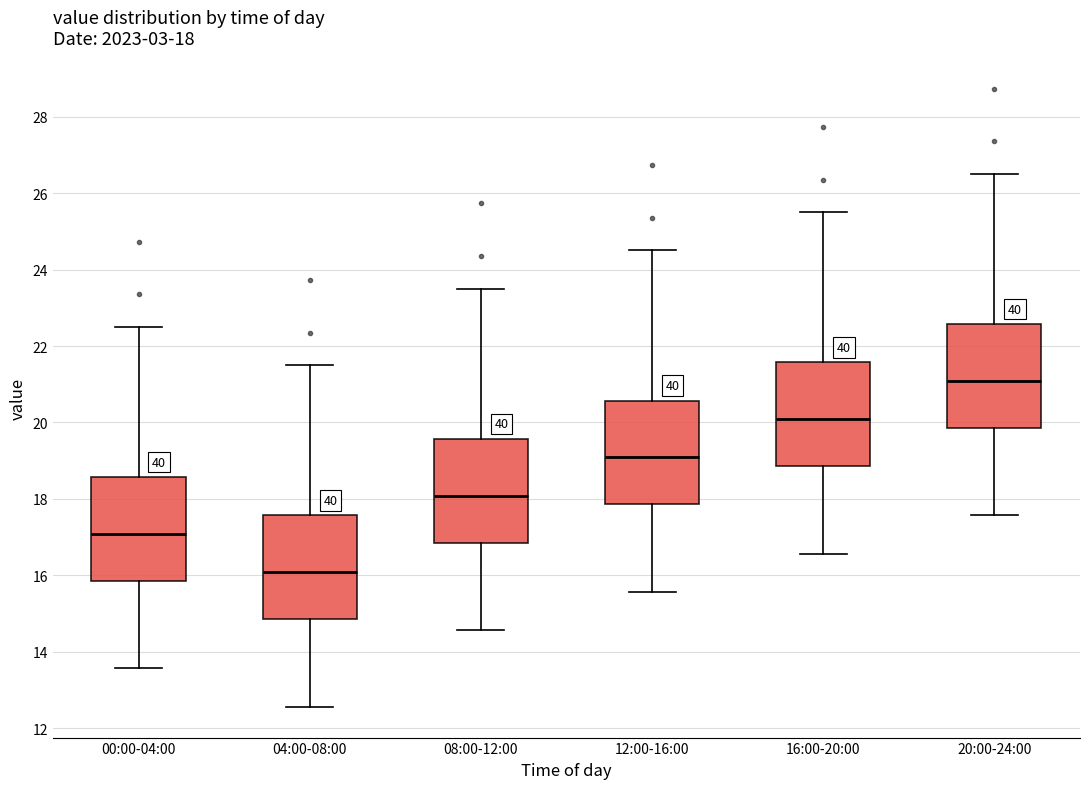

Which box's median line is the highest?

20:00-24:00